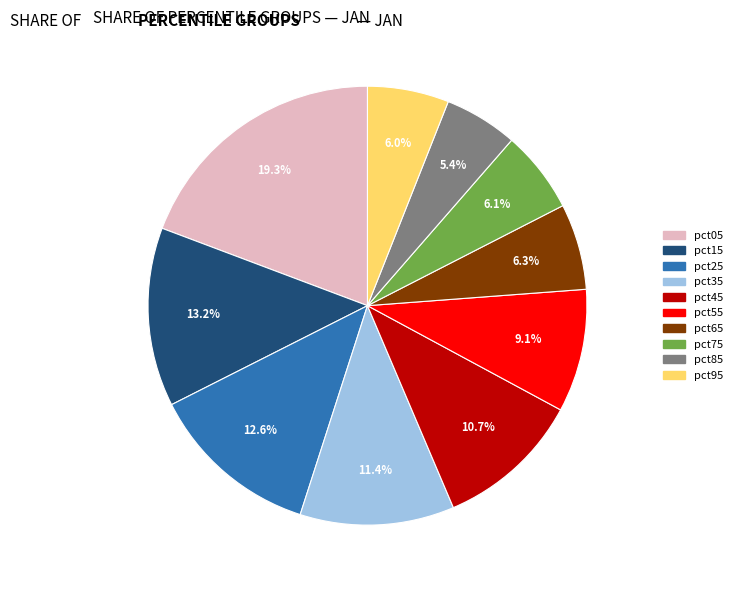

To the nearest percent, what is the average slice percentage?

10%